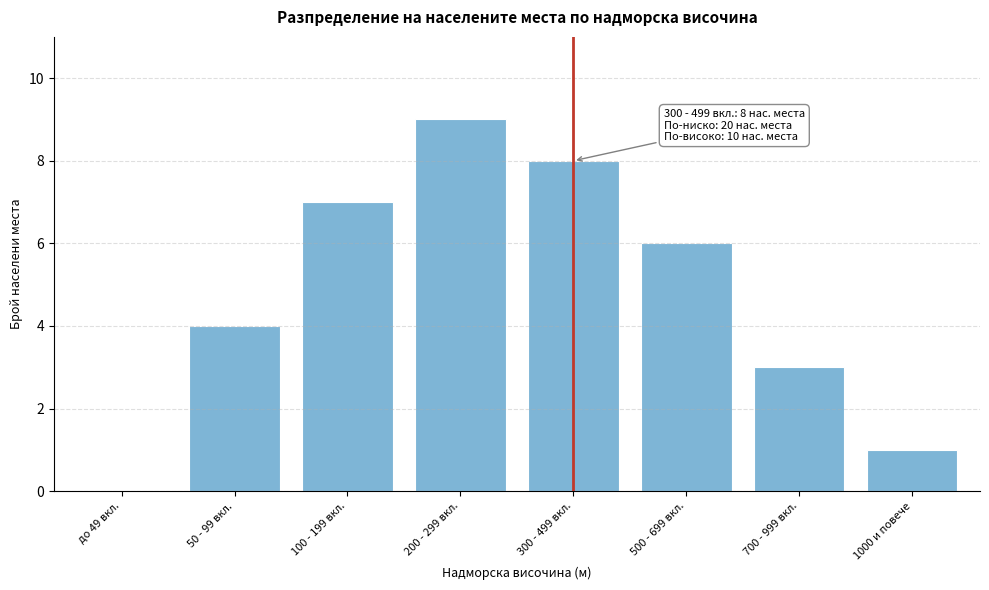

Reading left to right, what are all the values shown in this chart?

до 49 вкл.=0	50 - 99 вкл.=4	100 - 199 вкл.=7	200 - 299 вкл.=9	300 - 499 вкл.=8	500 - 699 вкл.=6	700 - 999 вкл.=3	1000 и повече=1